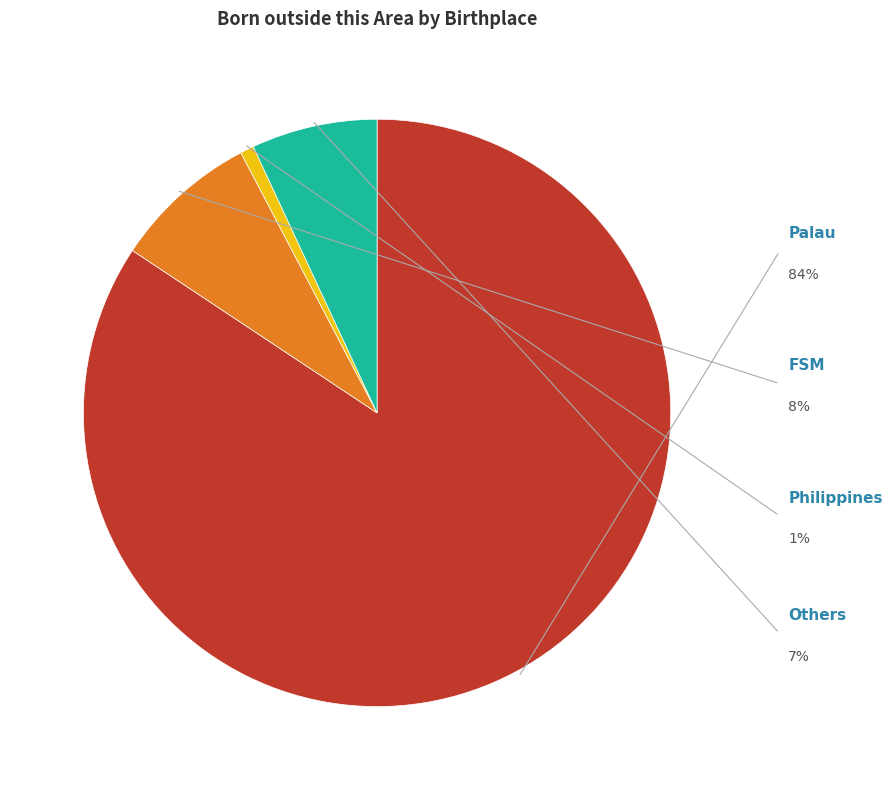

To the nearest percent, what portion does Philippines represent?

1%